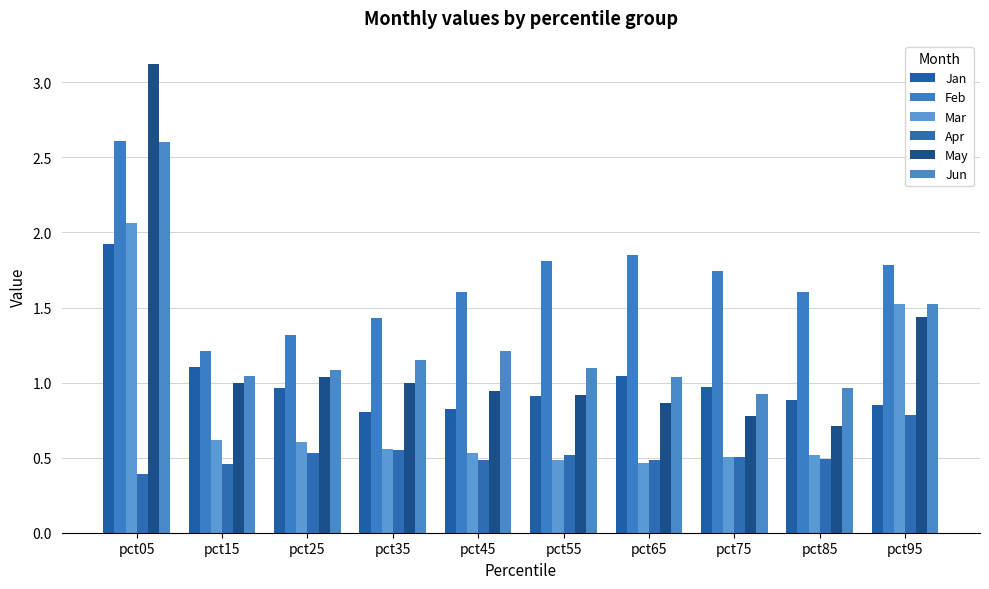

Which series has the largest total across all categories?

Feb